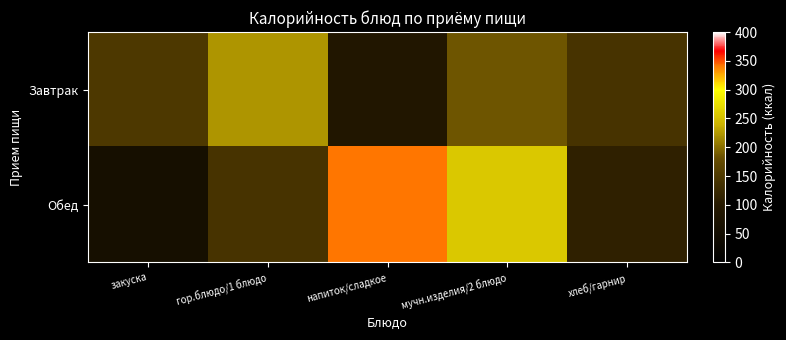

Reading left to right, list all the values displayed in this chart.

Завтрак: закуска=148.9	гор.блюдо/1 блюдо=223.3	напиток/сладкое=86.6	мучн.изделия/2 блюдо=184.6	хлеб/гарнир=141.0
Обед: закуска=60.8	гор.блюдо/1 блюдо=141.4	напиток/сладкое=342.0	мучн.изделия/2 блюдо=257.2	хлеб/гарнир=111.3